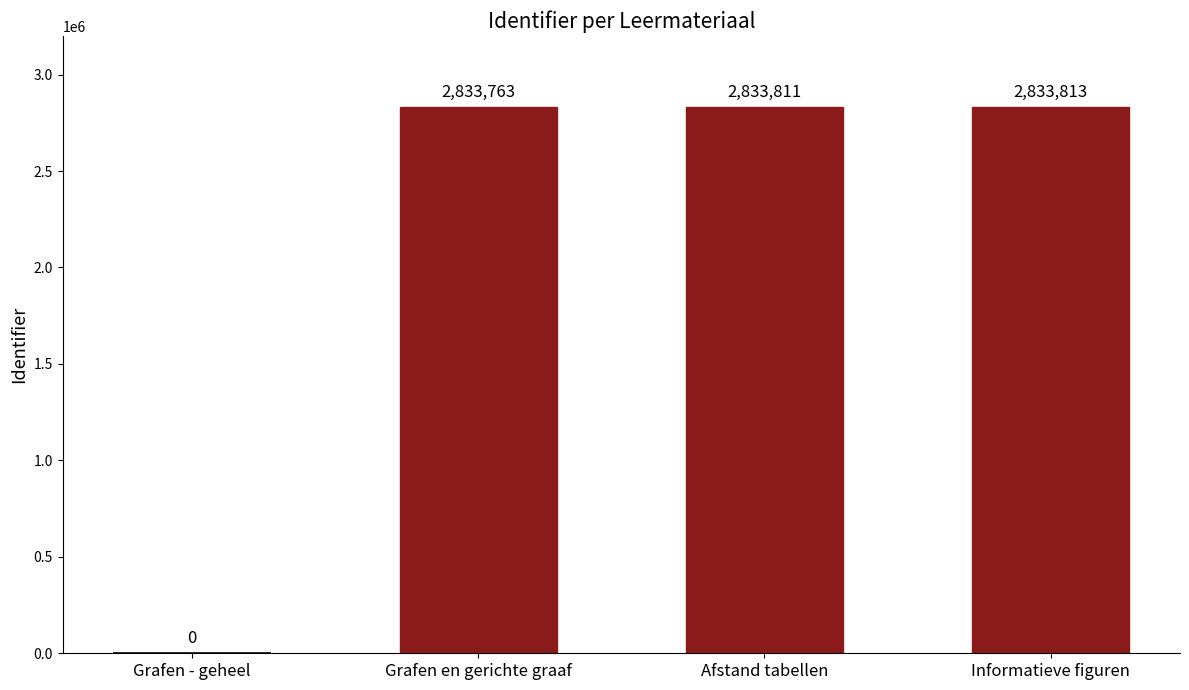

Reading left to right, extract all data points from this chart.

2833763	2833811	2833813